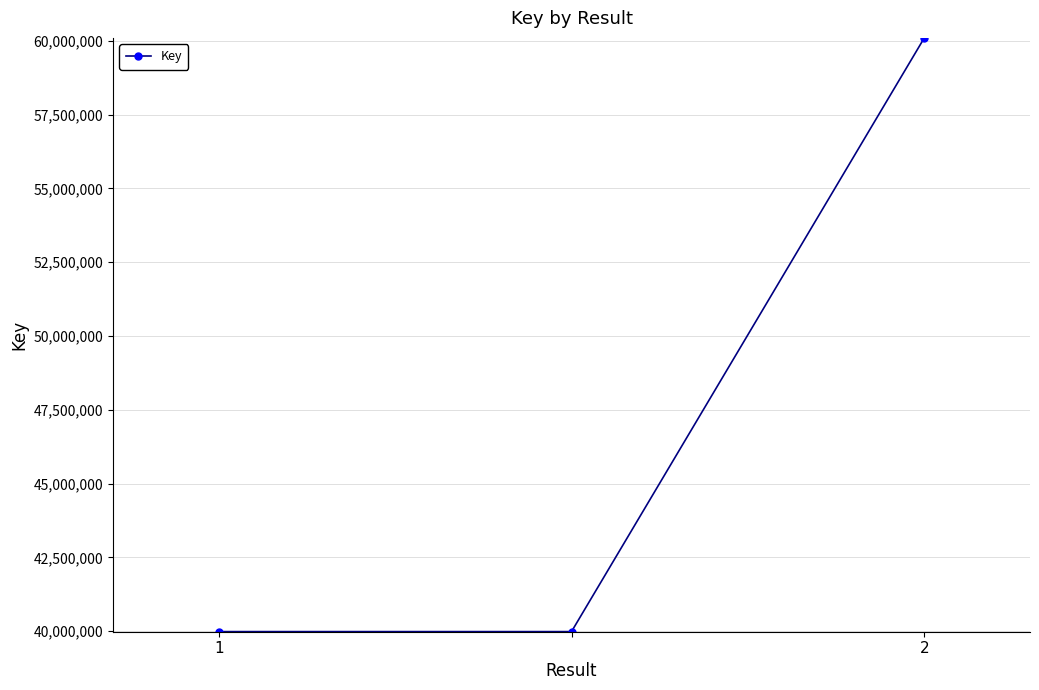

What is the sum of all values?

140068879